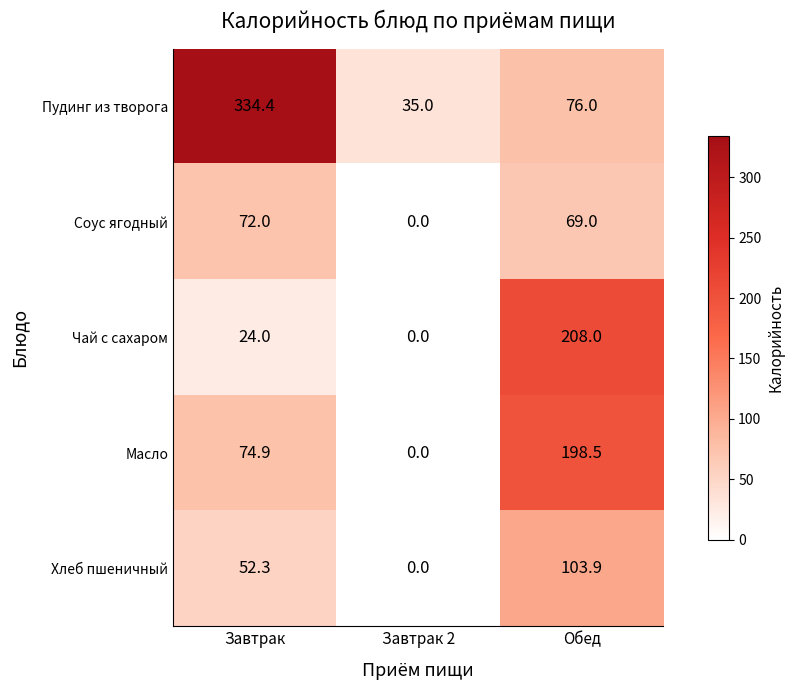

The value of Чай с сахаром at Завтрак is 24.0. True or false?

True